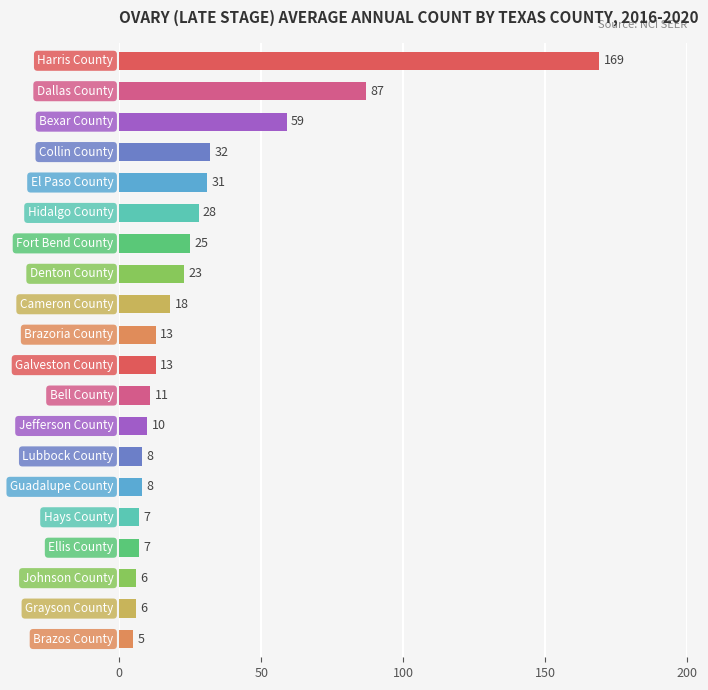

Count the number of categories in the chart.

20